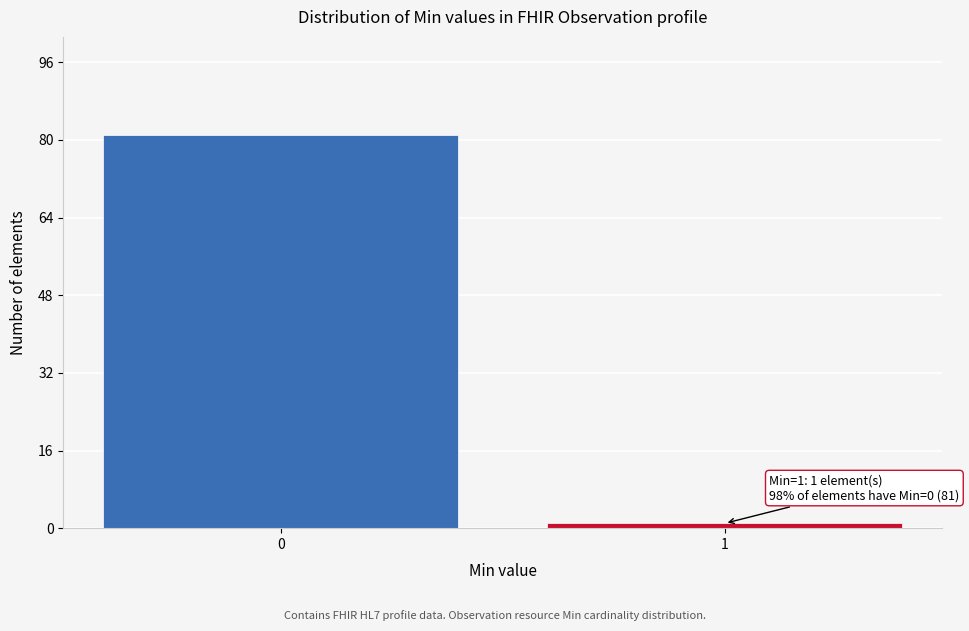

Reading right to left, list all the values displayed in this chart.

1=1	0=81